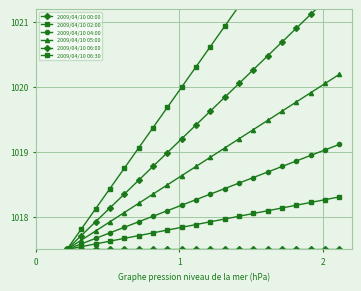

How many series are shown in this chart?

6